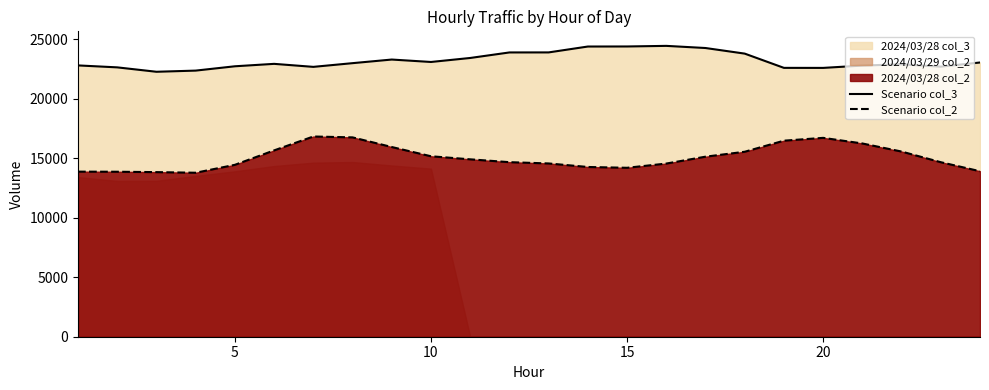

True or false: Scenario col_3 and Scenario col_2 intersect in this chart.

False